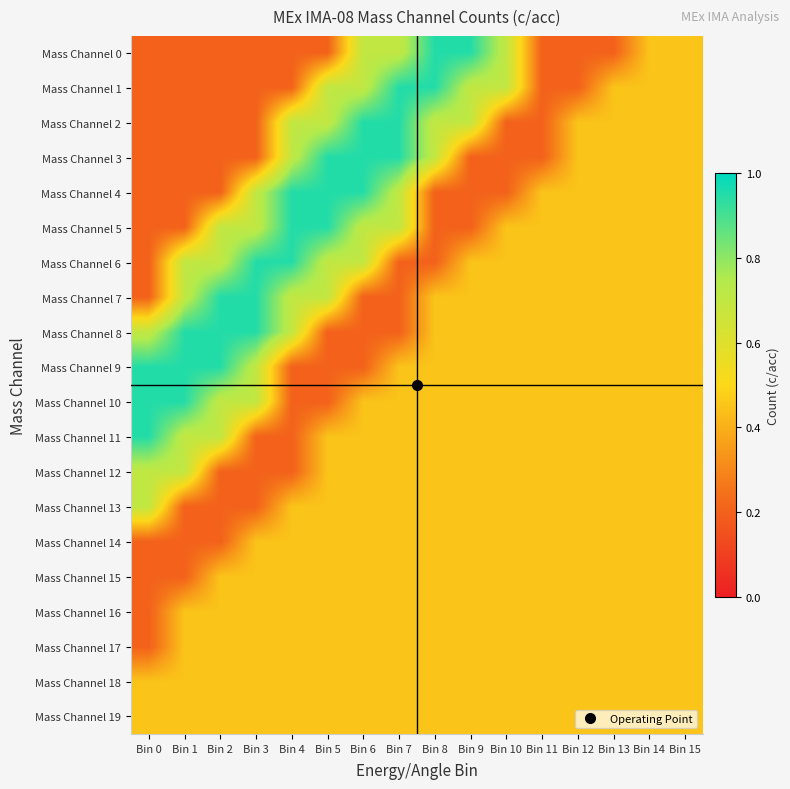

Which series has the largest total across all categories?

Mass Channel 6